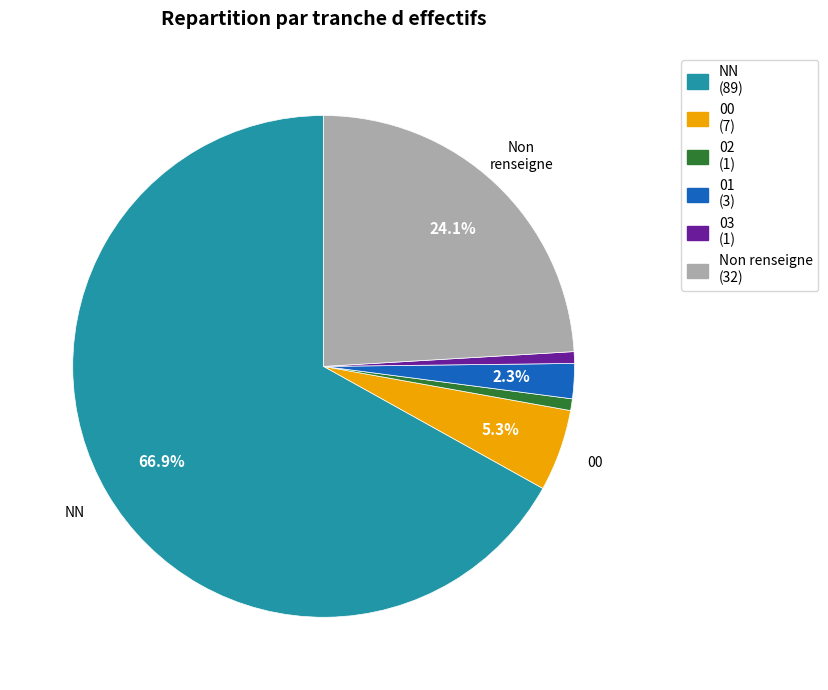

How many slices are in this pie chart?

6